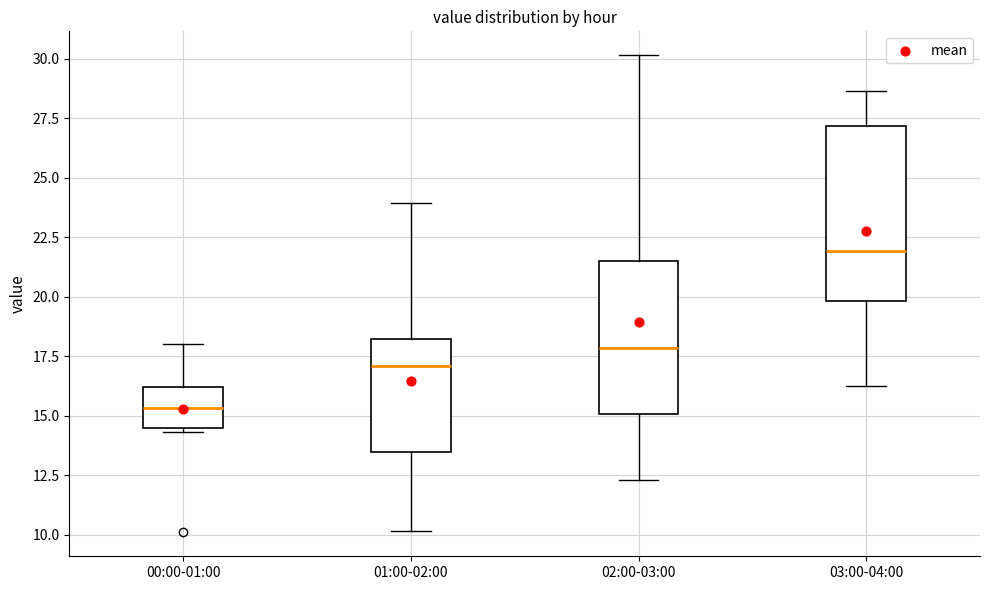

Reading left to right, transcribe this box plot: for each box, give where its median line is, the range the box spans, and where its two whiskers end, as read against the y-axis. The values are not printed on the chart, so give them approximately, as read against the axis.

00:00-01:00: median 15.5, box 14.5 to 16.0, whiskers 14.5 (just below the box's lower edge) to 18.0
01:00-02:00: median 17.0, box 13.5 to 18.0, whiskers 10.0 to 24.0
02:00-03:00: median 18.0, box 15.0 to 21.5, whiskers 12.5 to 30.0
03:00-04:00: median 22.0, box 20.0 to 27.0, whiskers 16.5 to 28.5